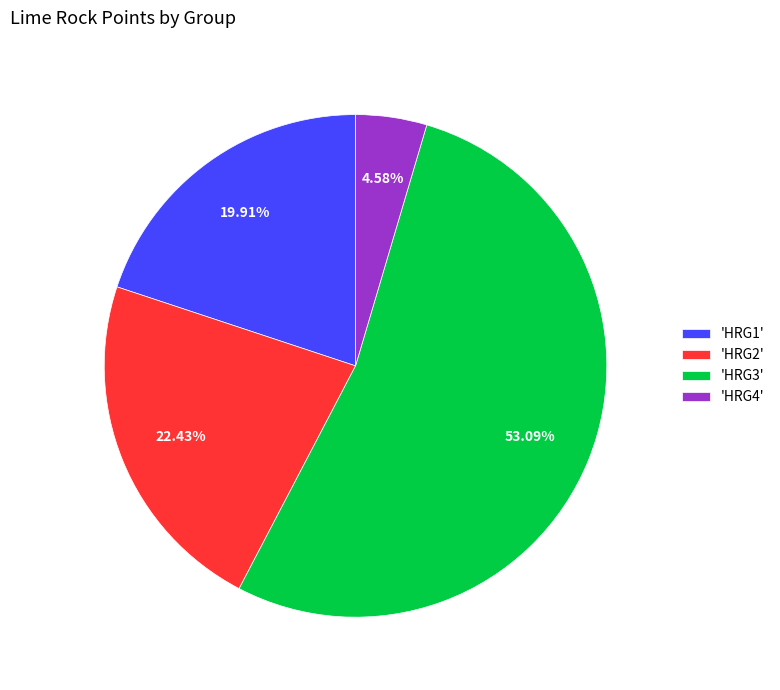

Is the sum of 'HRG4' and 'HRG3' greater than half?

Yes